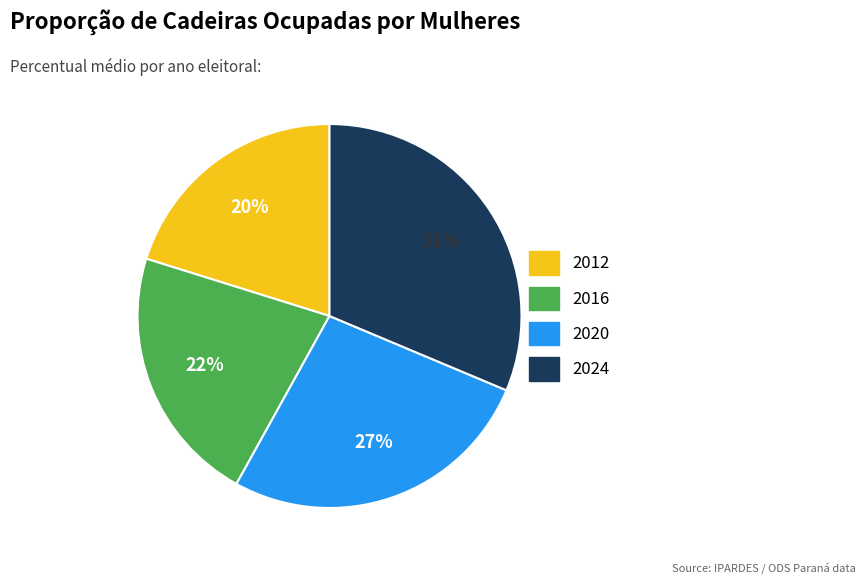

Which has a higher value, 2016 or 2024?

2024